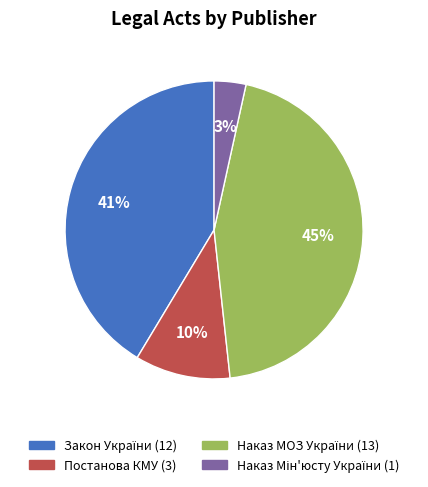

To the nearest percent, what is the average slice percentage?

25%